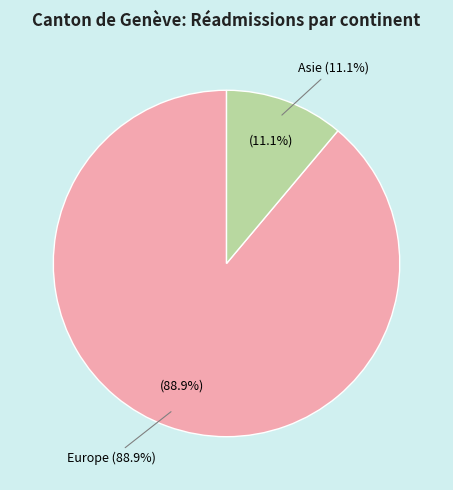

Is it true that Amérique is 0% of the pie?

True